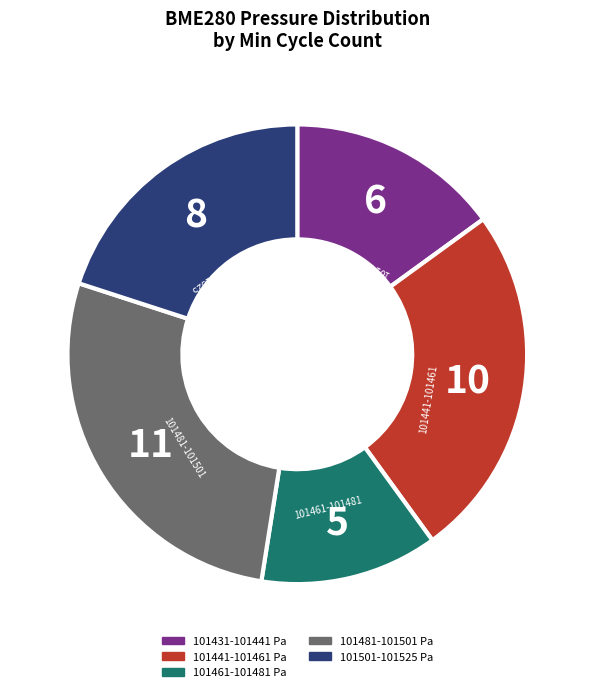

Is there any slice that represents more than half of the pie?

No